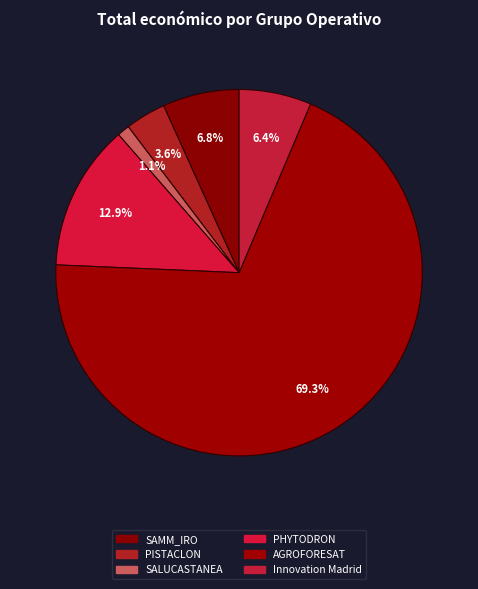

Count the number of slices in the pie.

6